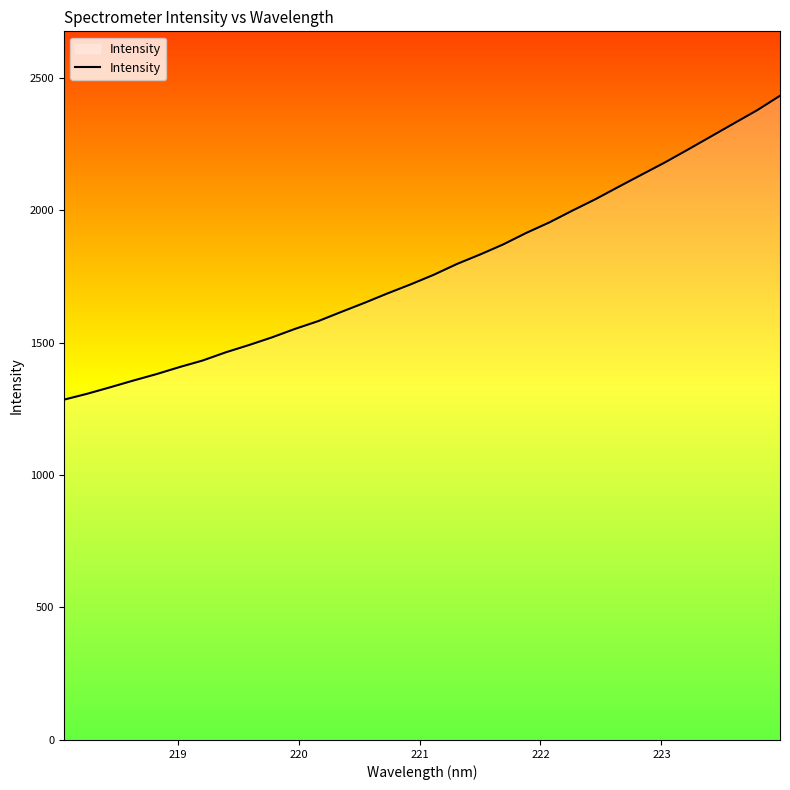

What is the difference between the maximum and minimum values?

1147.0